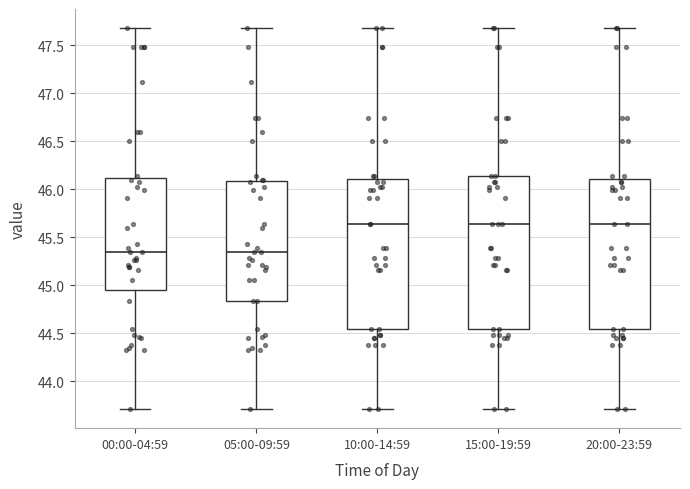

Where is the upper edge of the box for 15:00-19:59 on the y-axis? The values are not printed on the chart, so give them approximately, as read against the axis.

46.15